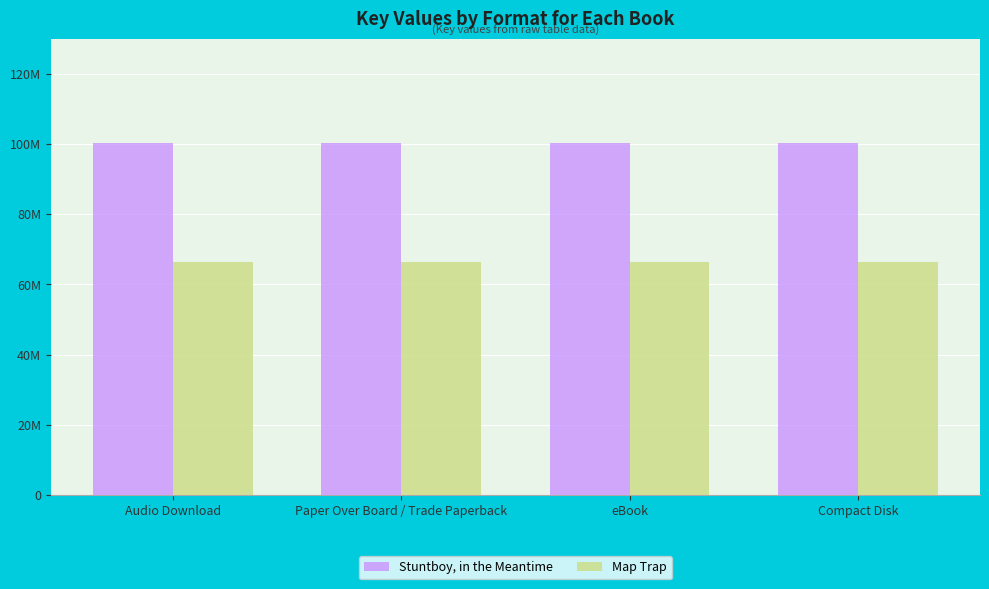

Is the value of Map Trap at Paper Over Board / Trade Paperback greater than the value of Stuntboy, in the Meantime at Compact Disk?

No